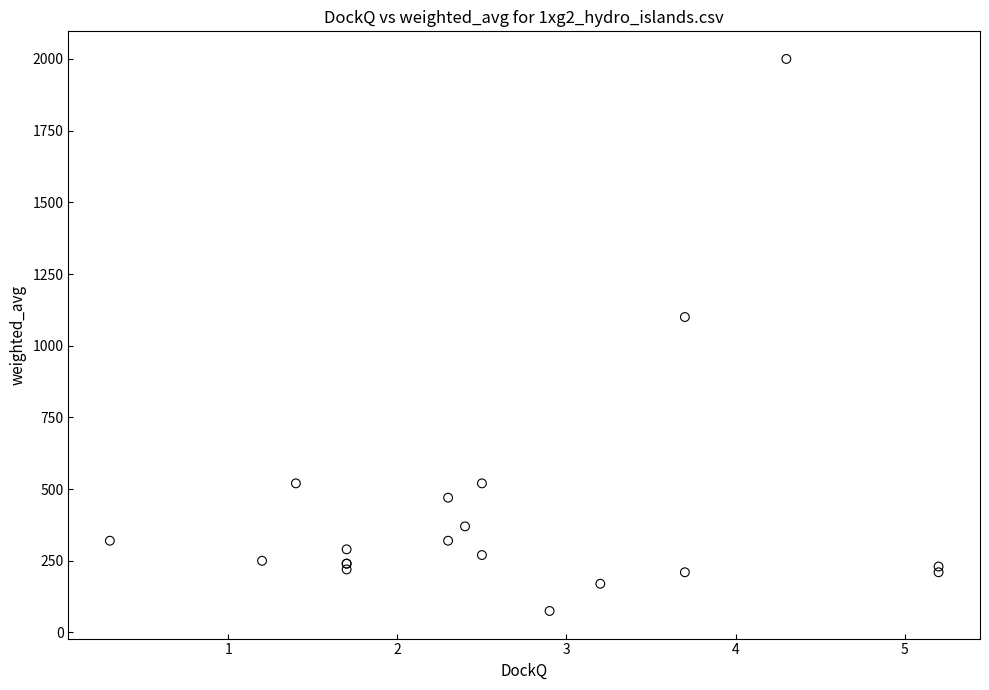

What Y value in the scatter plot is closest to 1037?

1100